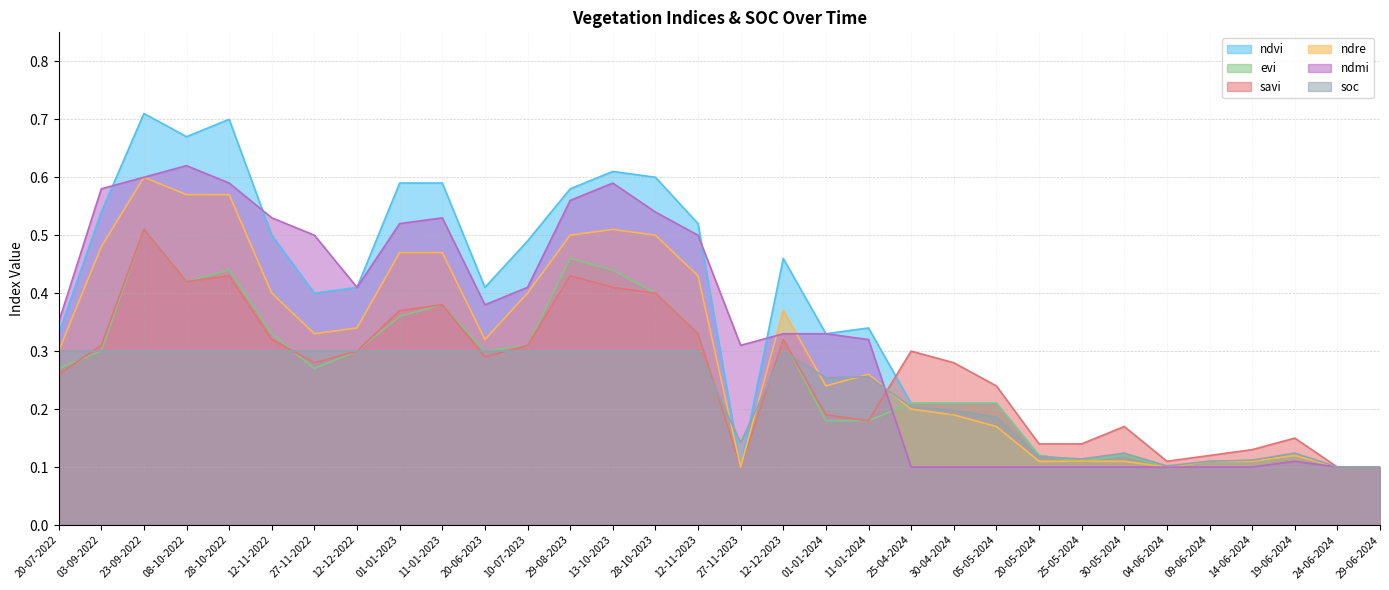

Between 19-06-2024 and 12-12-2023, which is larger?

12-12-2023